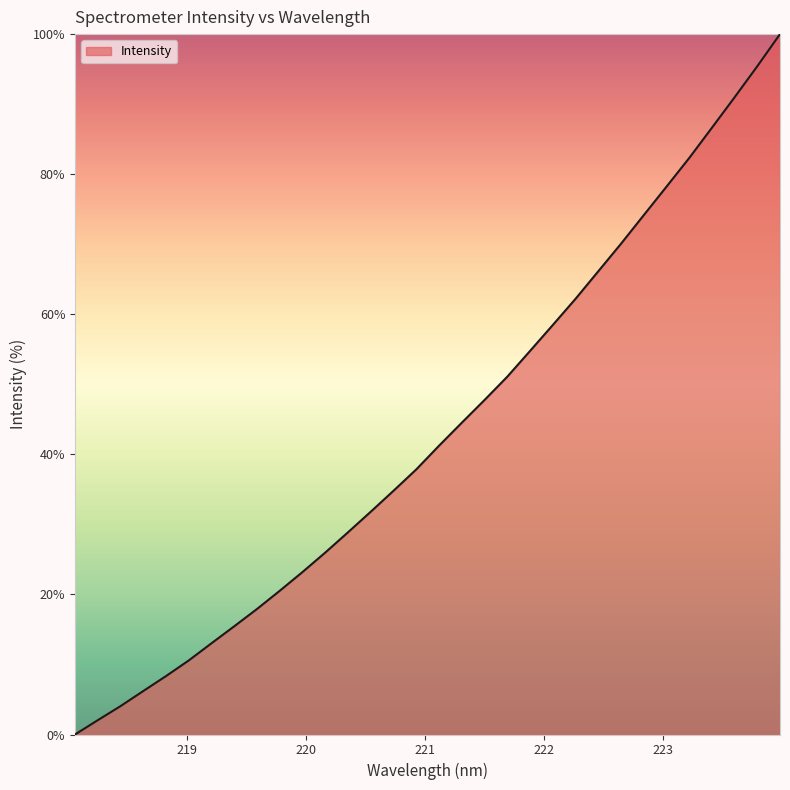

Reading left to right, transcribe all the data shown in this chart.

0.0	2.0	4.1	6.2	8.3	10.6	13.0	15.5	17.9	20.5	23.2	26.0	28.9	31.8	34.8	37.9	41.2	44.5	47.8	51.1	54.8	58.5	62.2	66.1	70.1	74.1	78.2	82.3	86.6	91.0	95.4	100.0